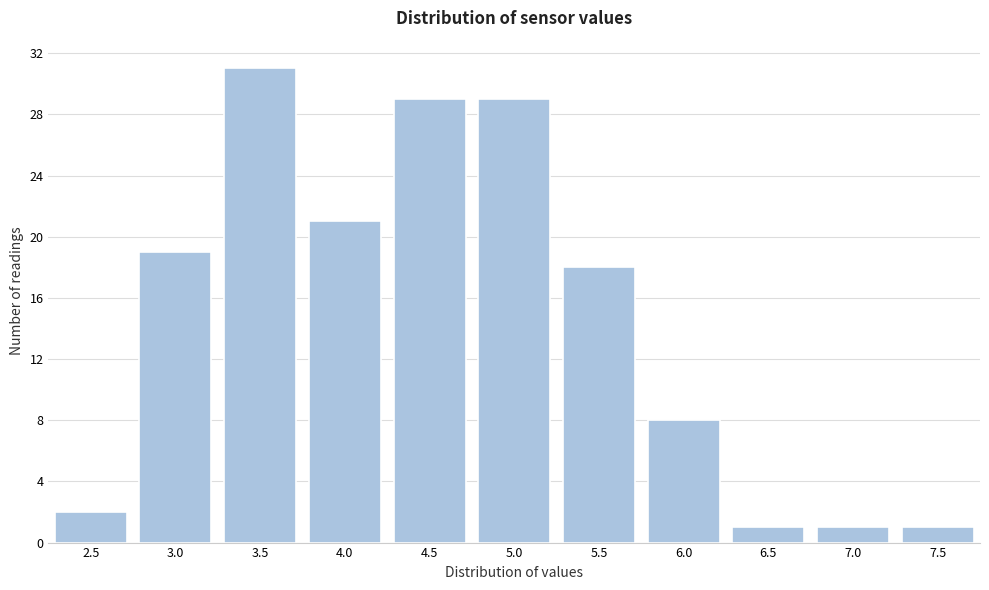

Reading left to right, transcribe all the data shown in this chart.

2	19	31	21	29	29	18	8	1	1	1